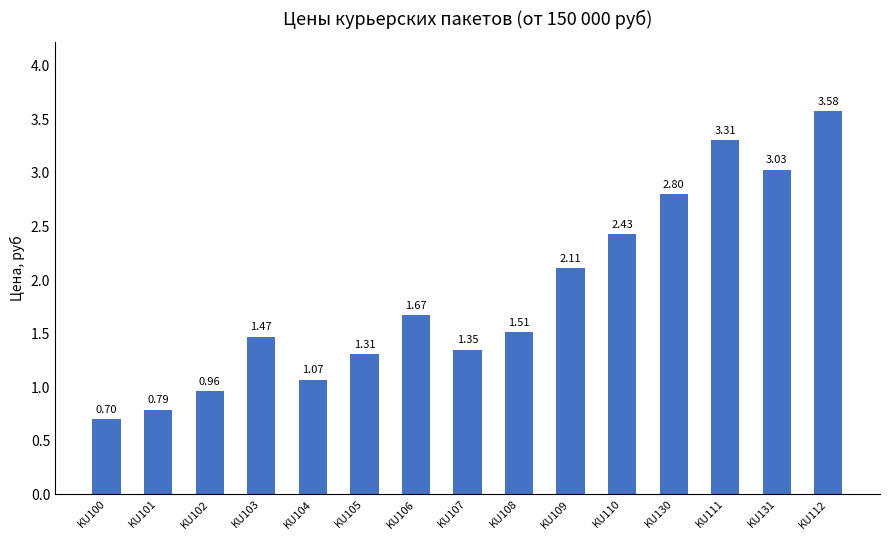

What position from the left is KU109?

10